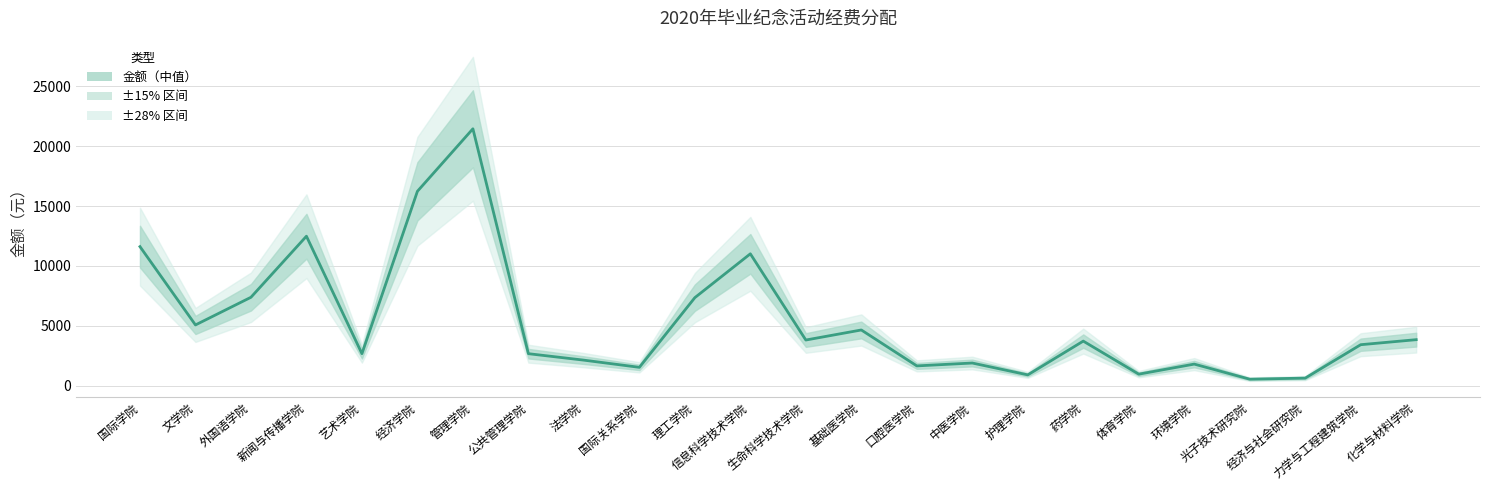

Reading left to right, what are all the values shown in this chart?

11610	5070	7380	12480	2670	16230	21450	2670	2130	1530	7350	11010	3810	4650	1650	1890	900	3720	960	1800	540	630	3420	3840